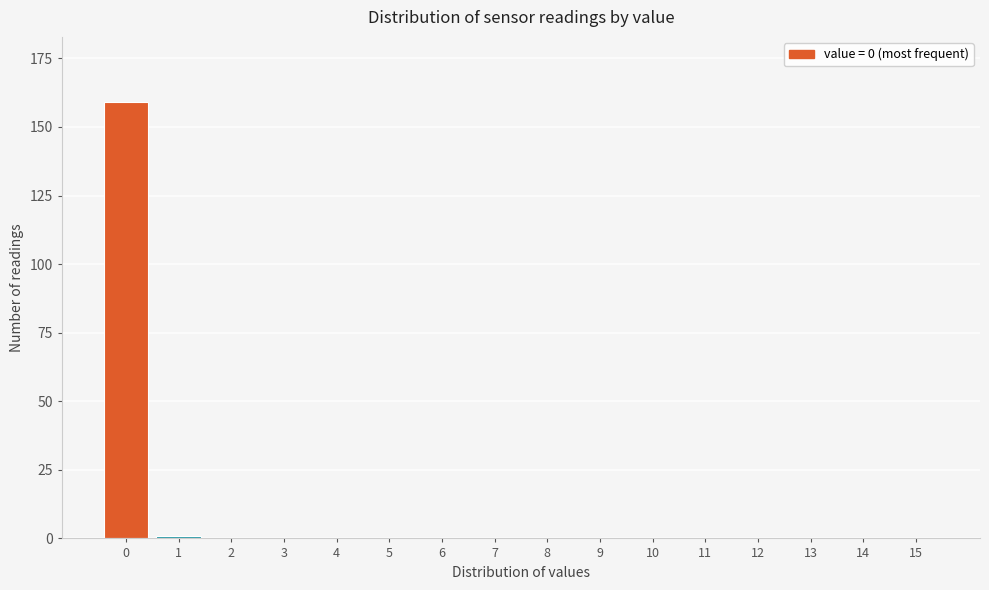

Reading left to right, what are all the values shown in this chart?

0=159	1=1	2=0	3=0	4=0	5=0	6=0	7=0	8=0	9=0	10=0	11=0	12=0	13=0	14=0	15=0